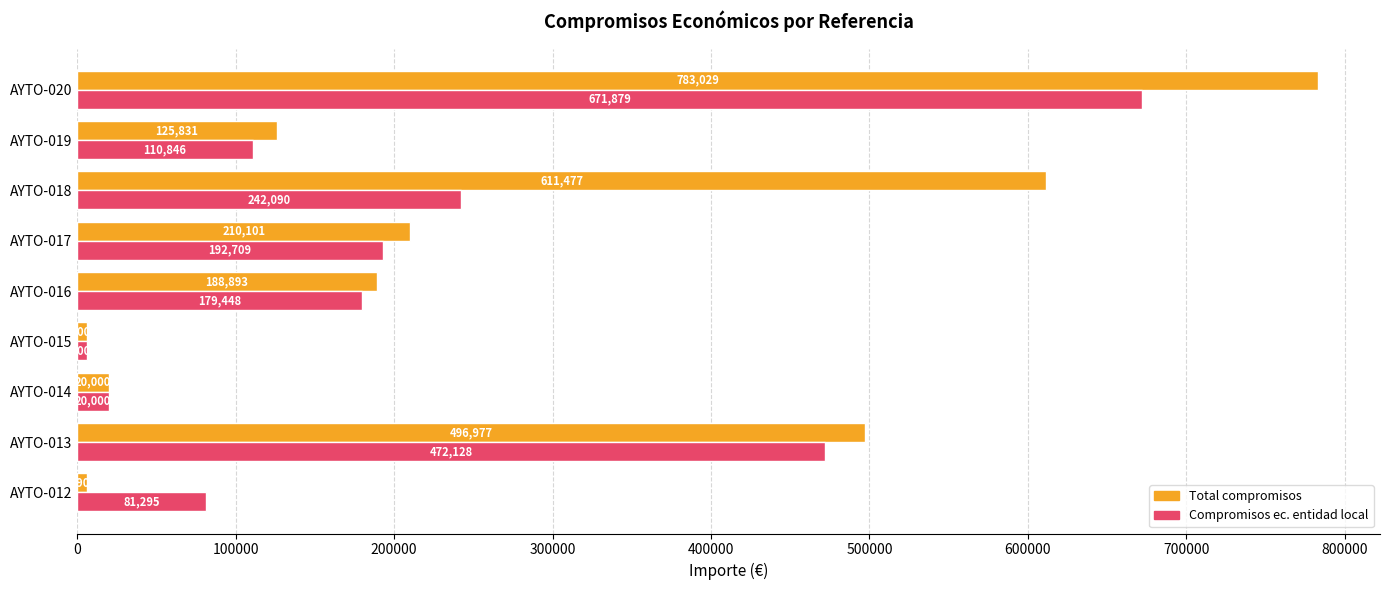

Which series has the widest spread of values?

Total compromisos